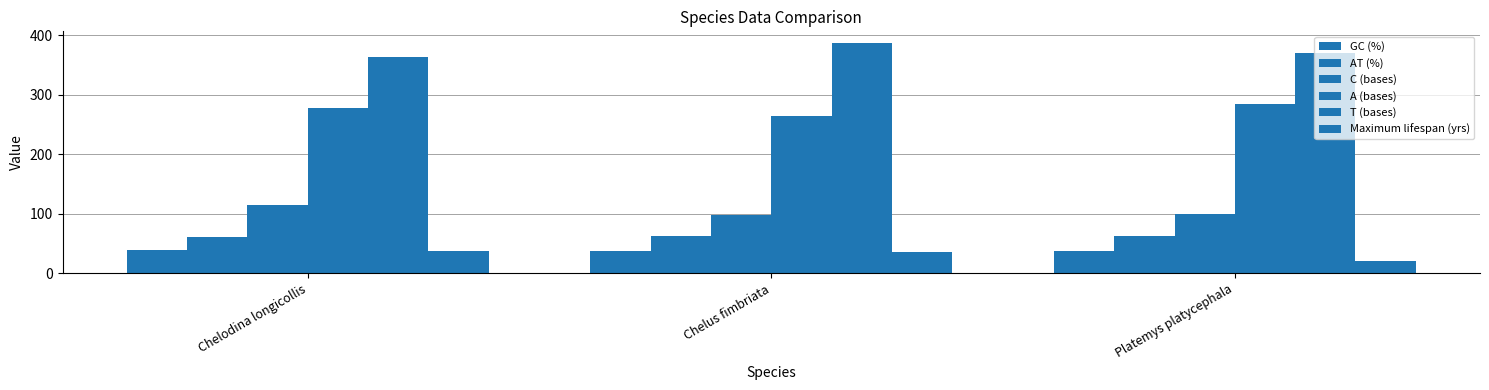

How many T (bases) values are between 363 and 387?

3